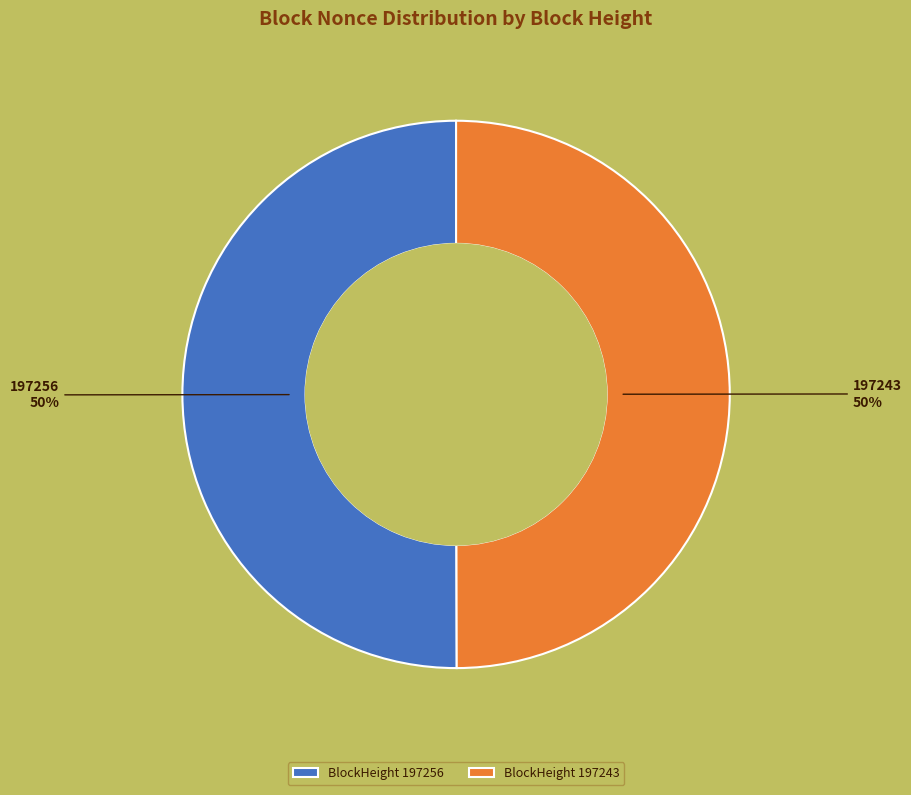

To the nearest percent, what is the combined percentage of BlockHeight 197256 and BlockHeight 197243?

100%